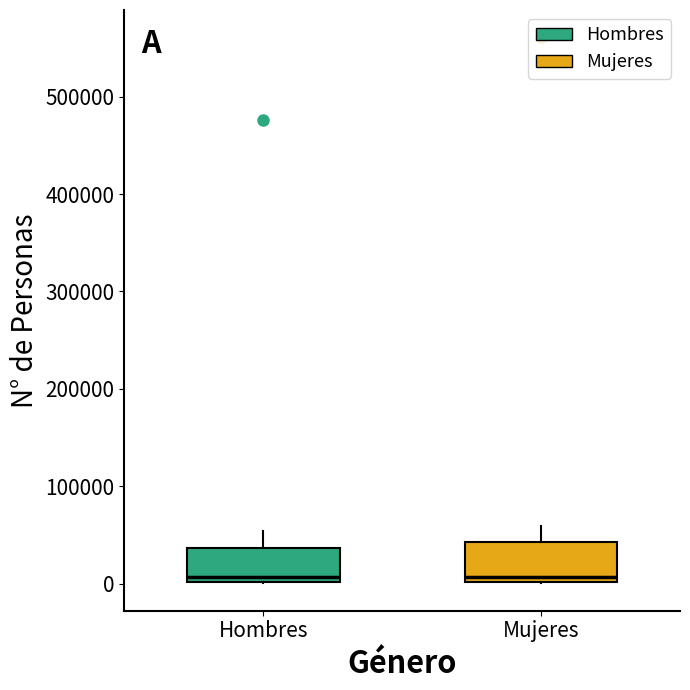

Reading left to right, read every box against the y-axis: the position of its median line, the range the box covers, and the ends of its whiskers. The values are not printed on the chart, so give them approximately, as read against the axis.

Hombres: median 10000, box 0 to 40000, whiskers 0 to 50000
Mujeres: median 10000, box 0 to 40000, whiskers 0 to 60000